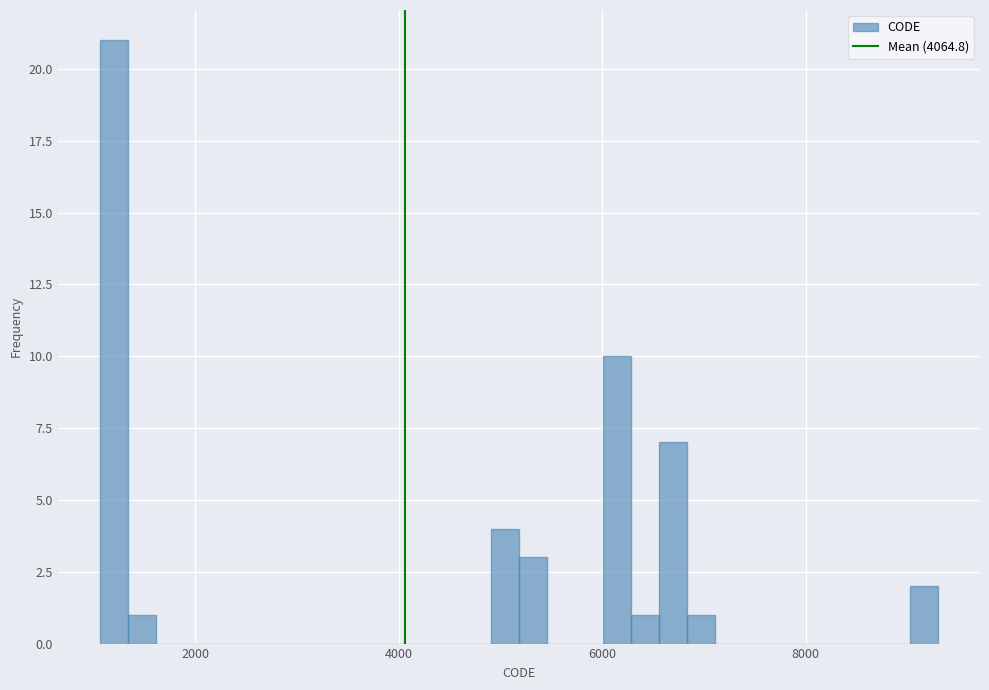

Read against the x-axis, roughly where is the centre of the tallest bar?

1200